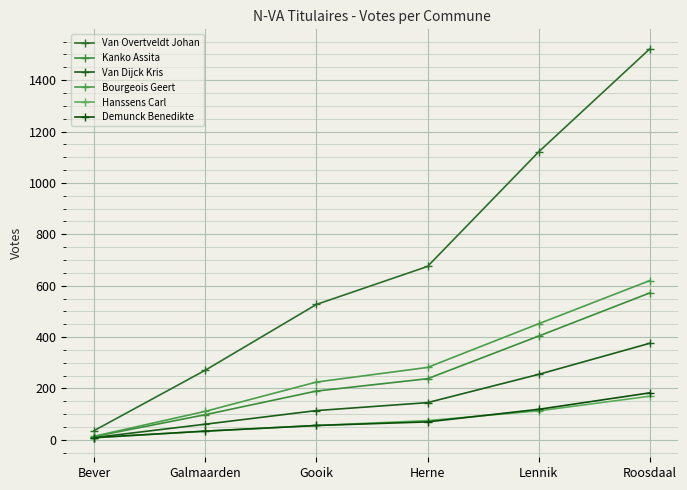

Which series changed the most between Gooik and Lennik?

Van Overtveldt Johan